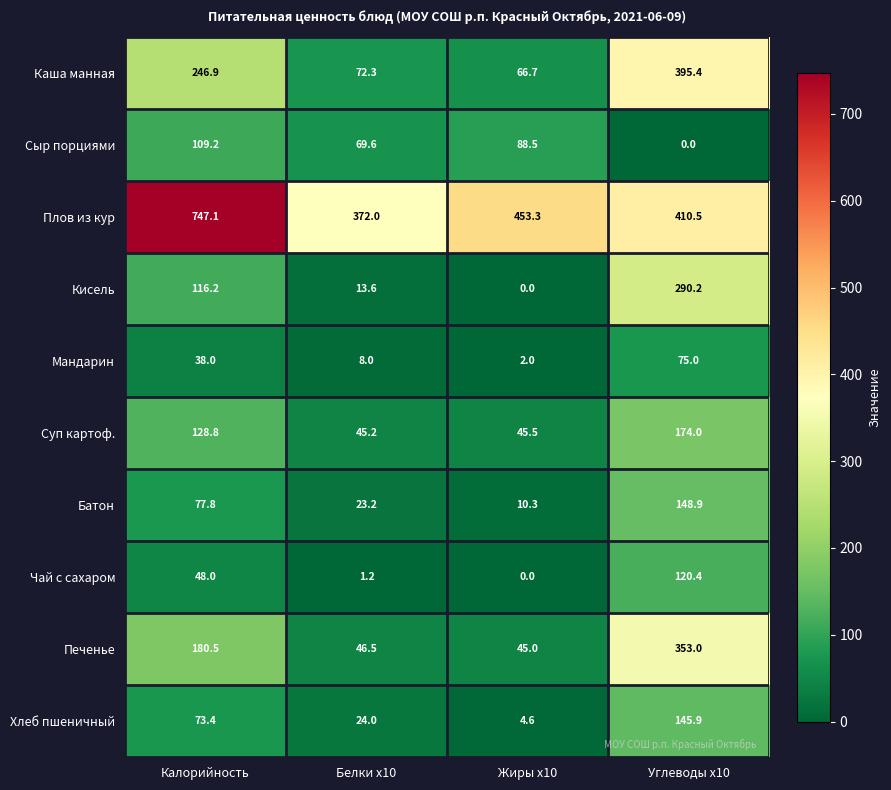

At how many categories does at least one series exceed 116?

4